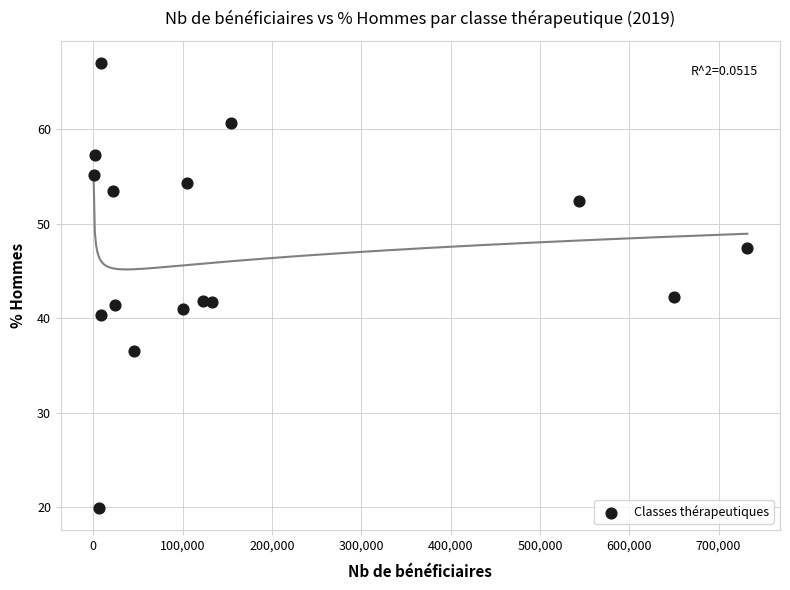

What is the range of X values (max minus min)?

731921.0